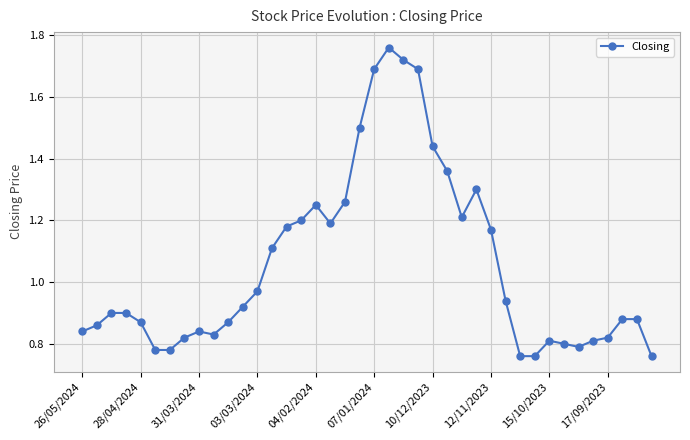

What is the sum of all values?

42.2